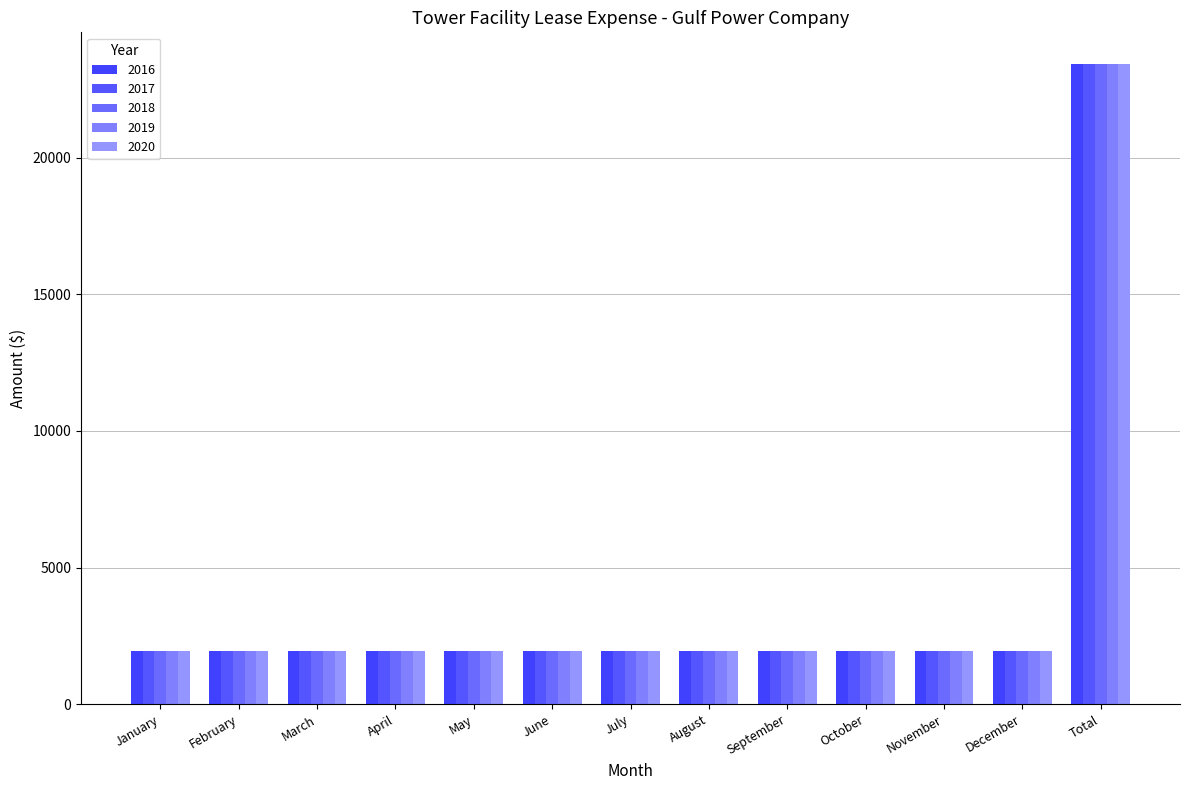

Between May and August, which series saw the biggest shift?

2016